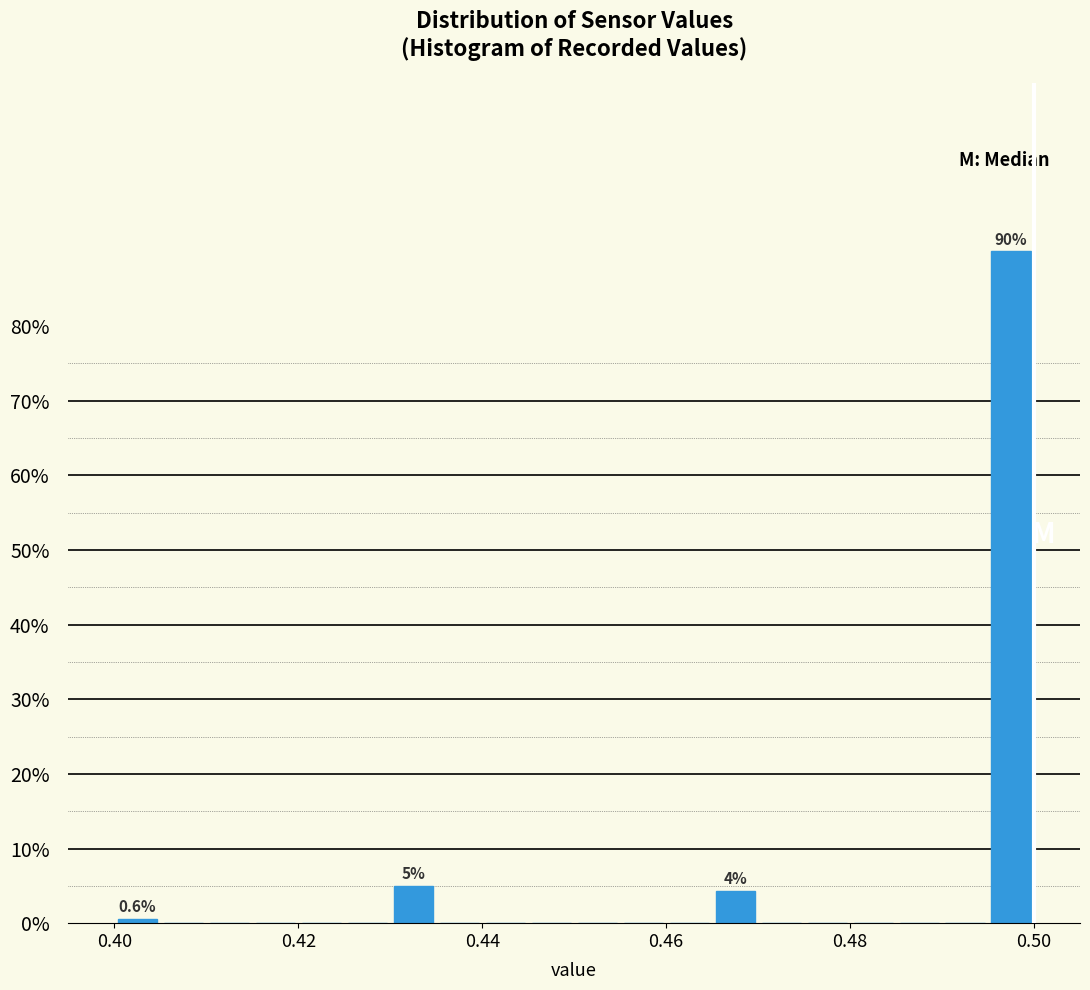

Around what value on the x-axis is the tallest bar? Give the approximate position of its centre, as read against the axis.

0.498